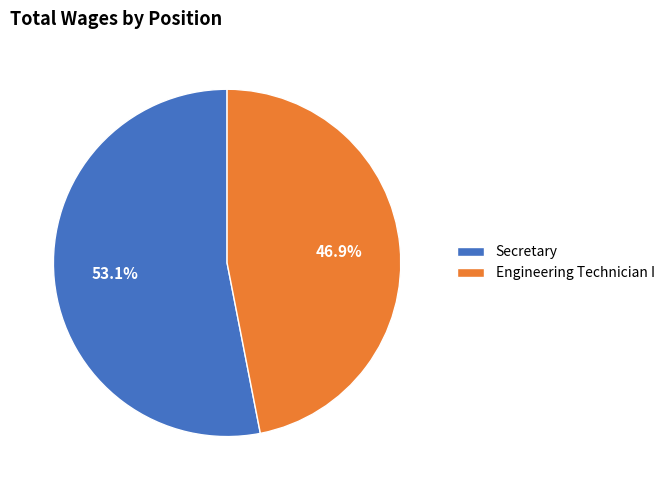

What is the ratio of the value at Engineering Technician I to the value at Secretary?

0.9